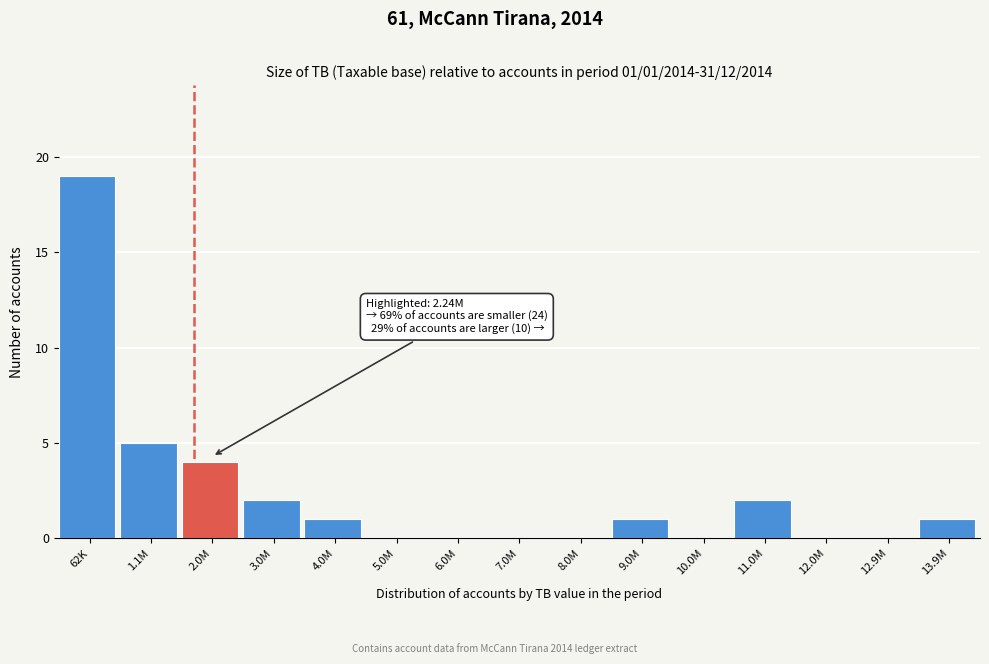

Reading left to right, list all the values displayed in this chart.

62K=19	1.1M=5	2.0M=4	3.0M=2	4.0M=1	5.0M=0	6.0M=0	7.0M=0	8.0M=0	9.0M=1	10.0M=0	11.0M=2	12.0M=0	12.9M=0	13.9M=1